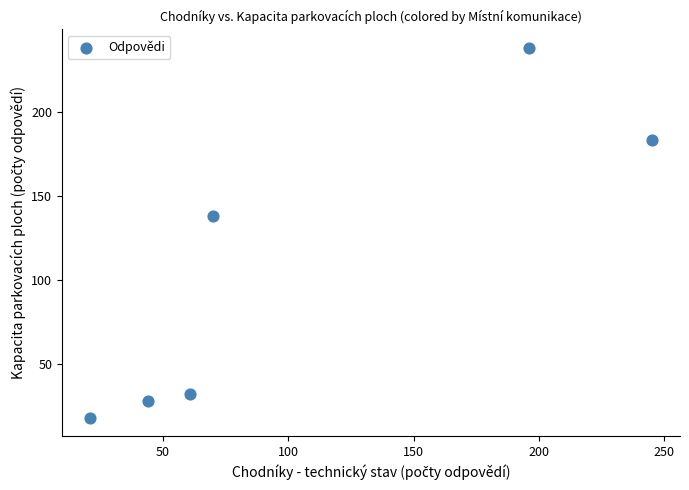

What Y value in the scatter plot is closest to 128?

138